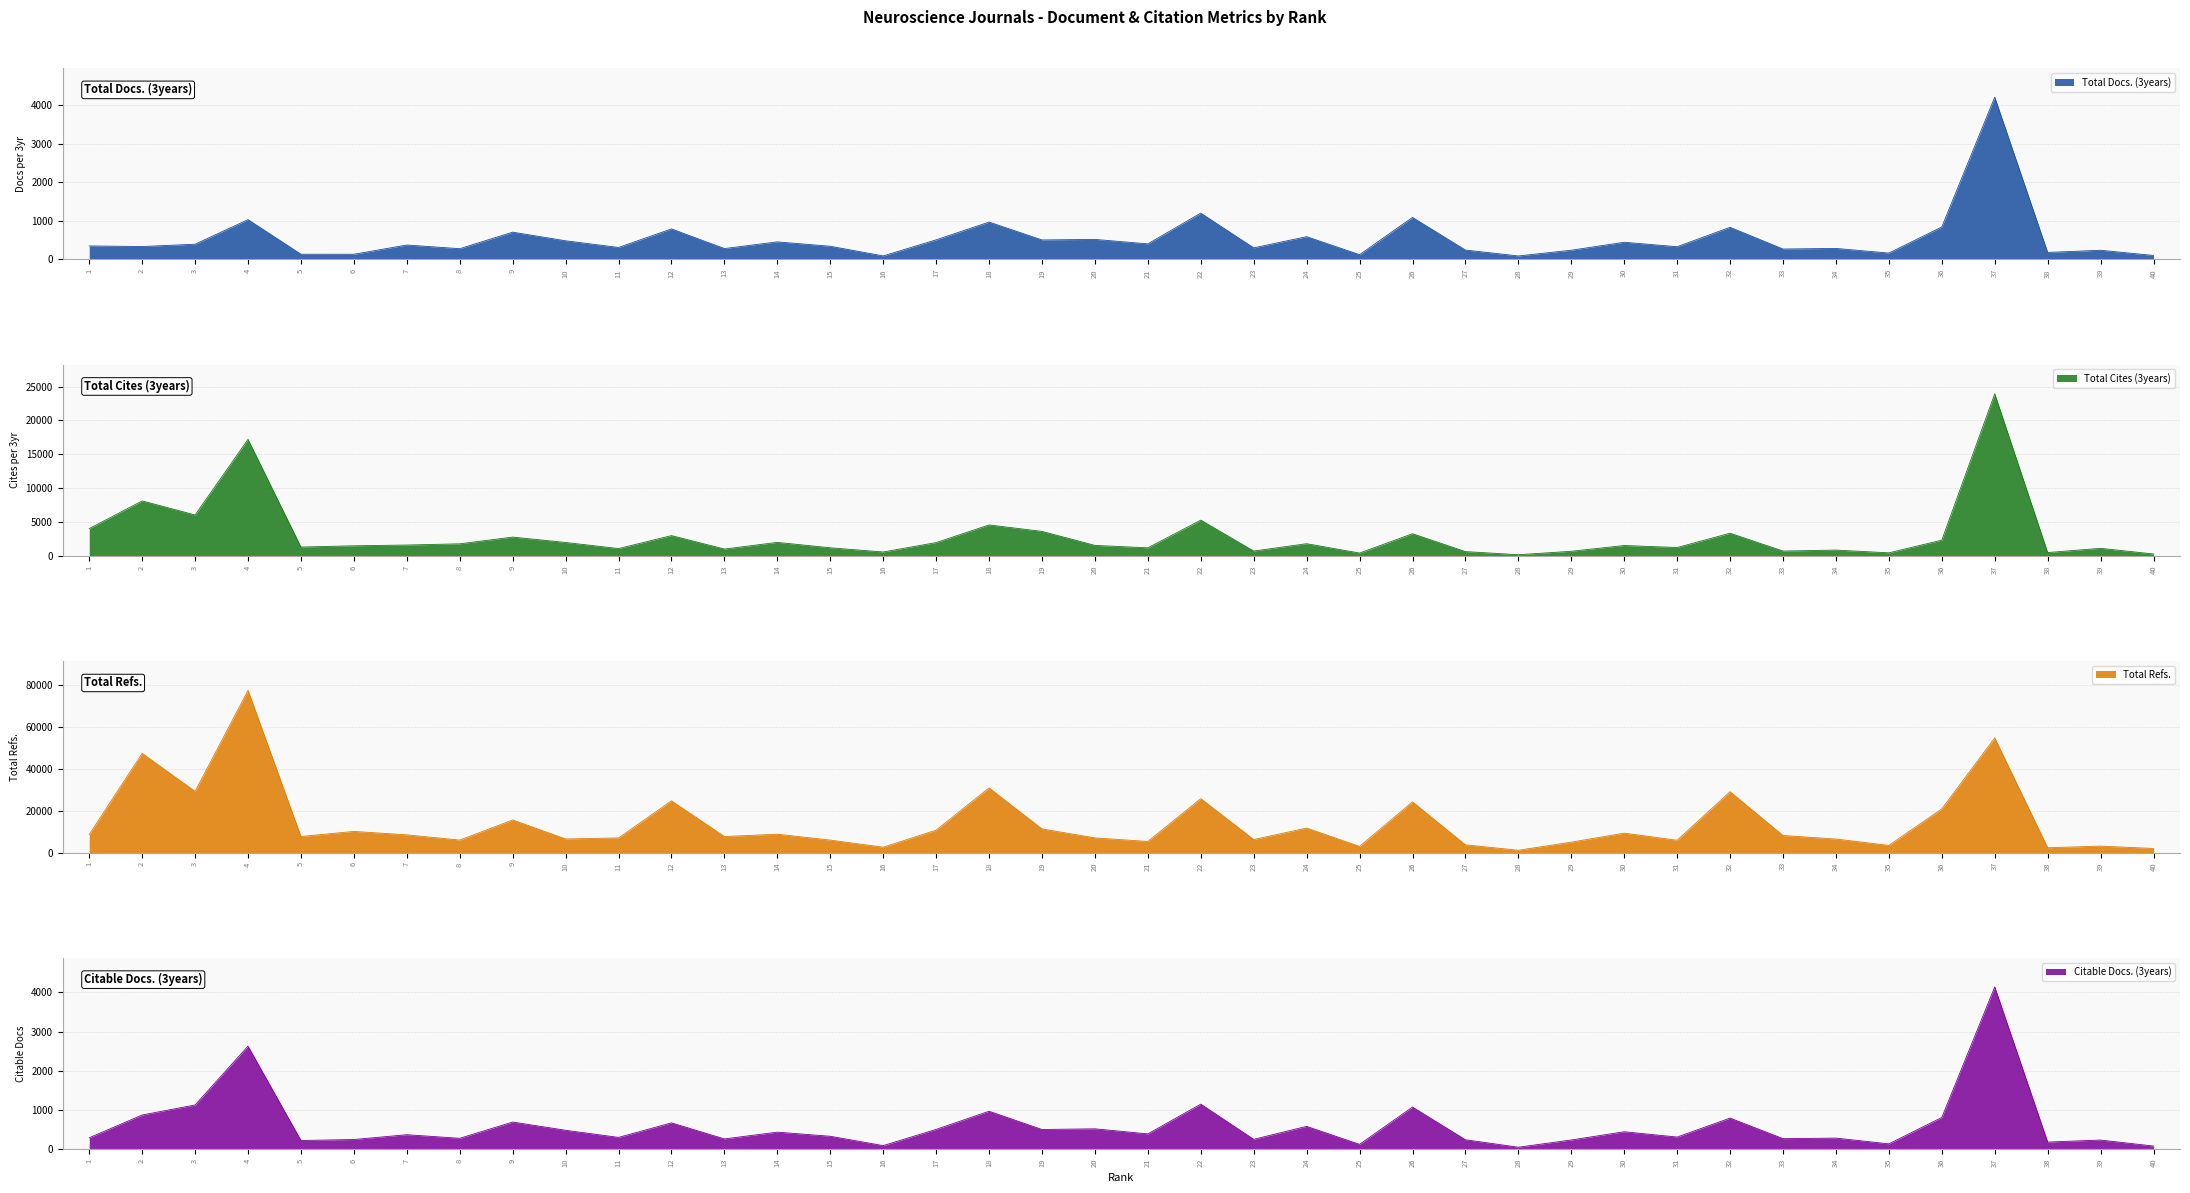

At how many categories does at least one series exceed 45924?

3